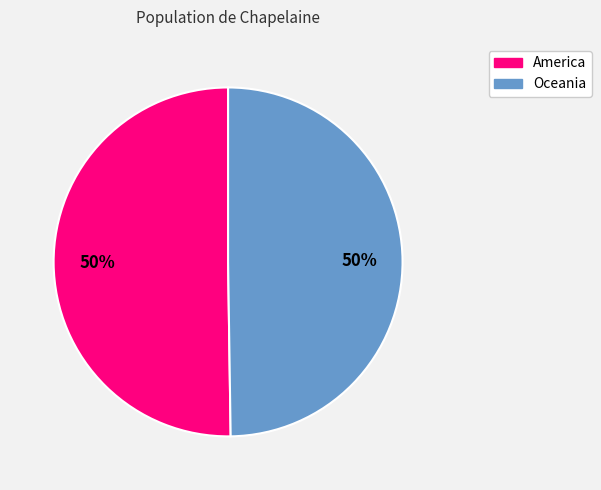

Approximately how many times larger is the value at America compared to Oceania?

1.0